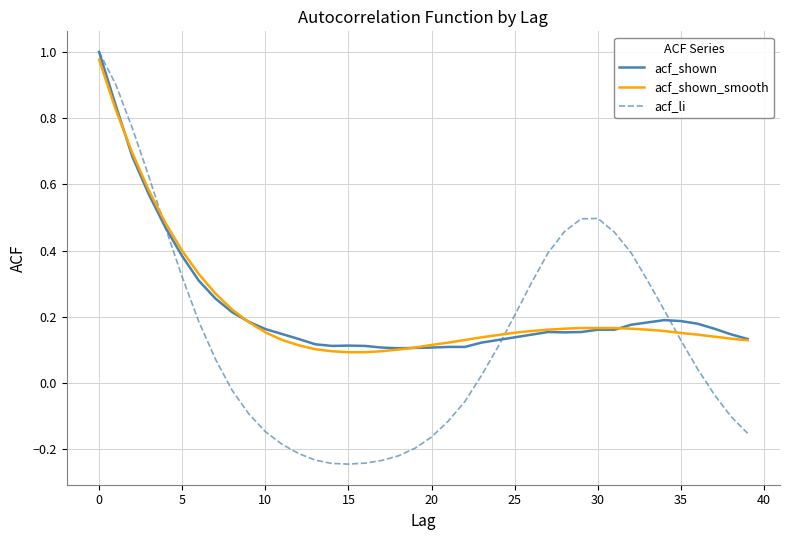

Which series has the widest spread of values?

acf_li